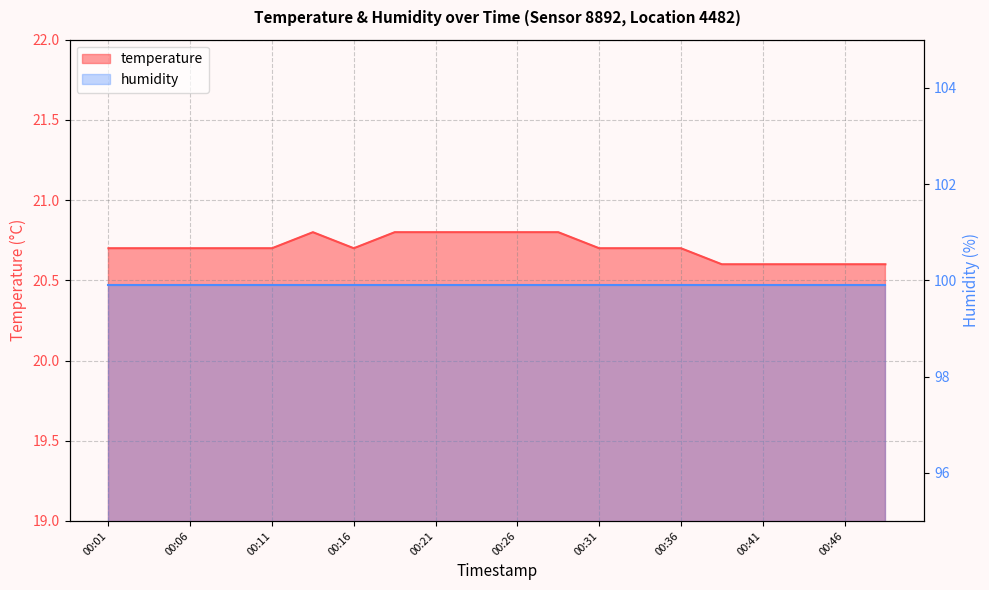

What is the smallest value displayed?

20.6